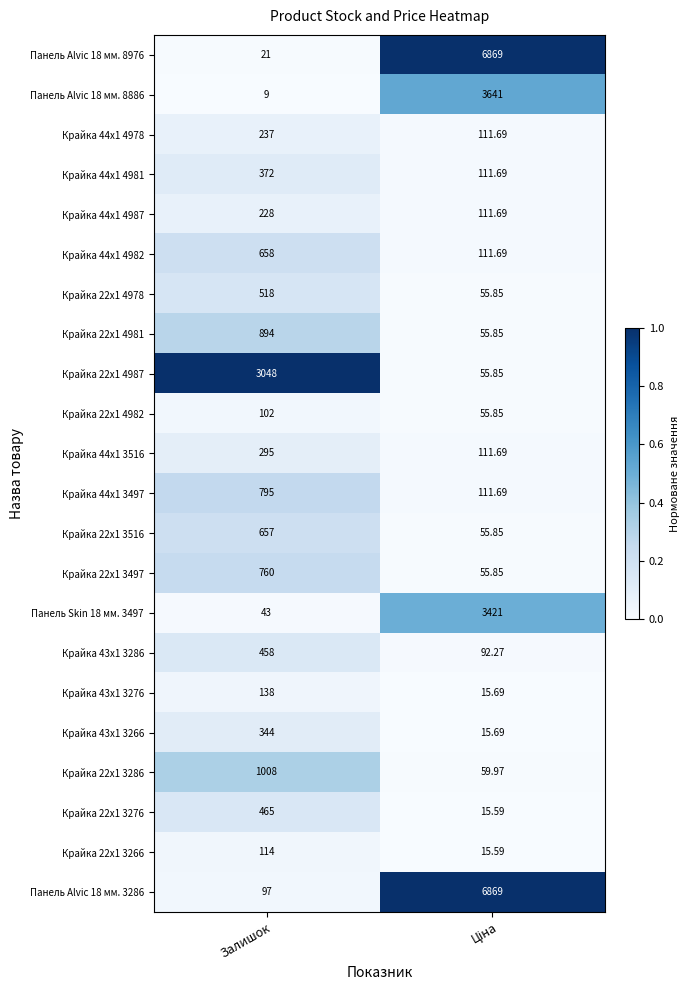

At which category does the chart reach its minimum across all series?

Залишок